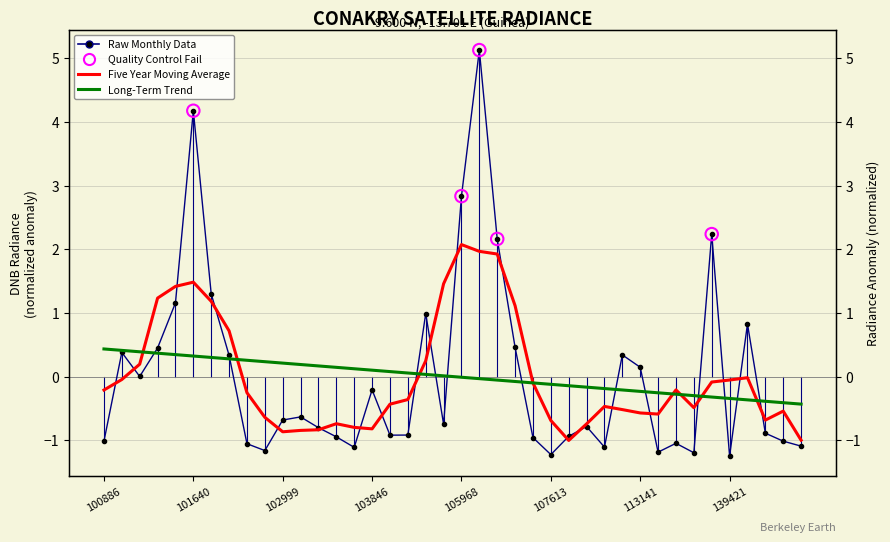

Which has a higher value, 32 or 35?

32